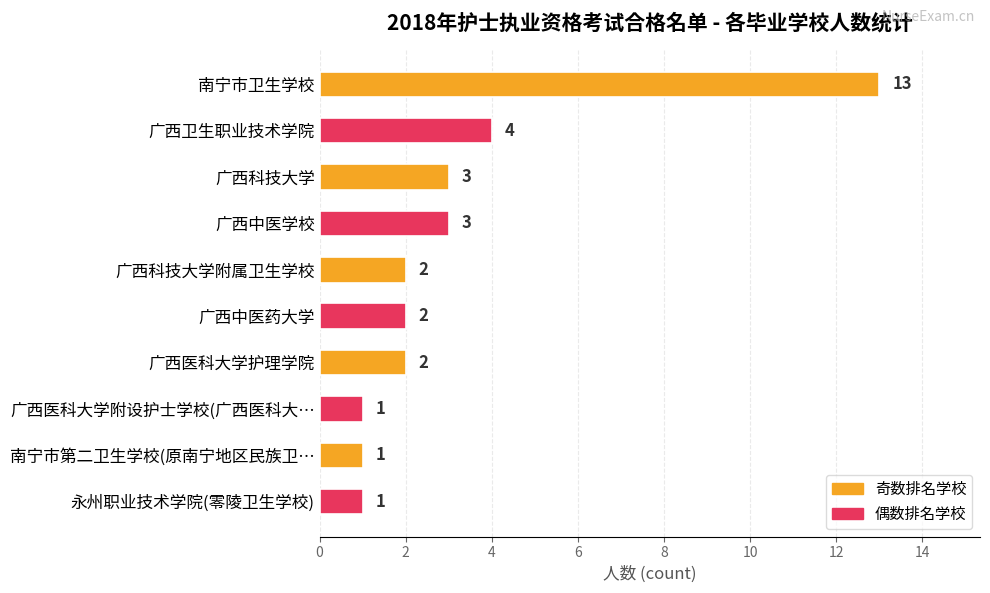

How many distinct data groups are displayed?

1